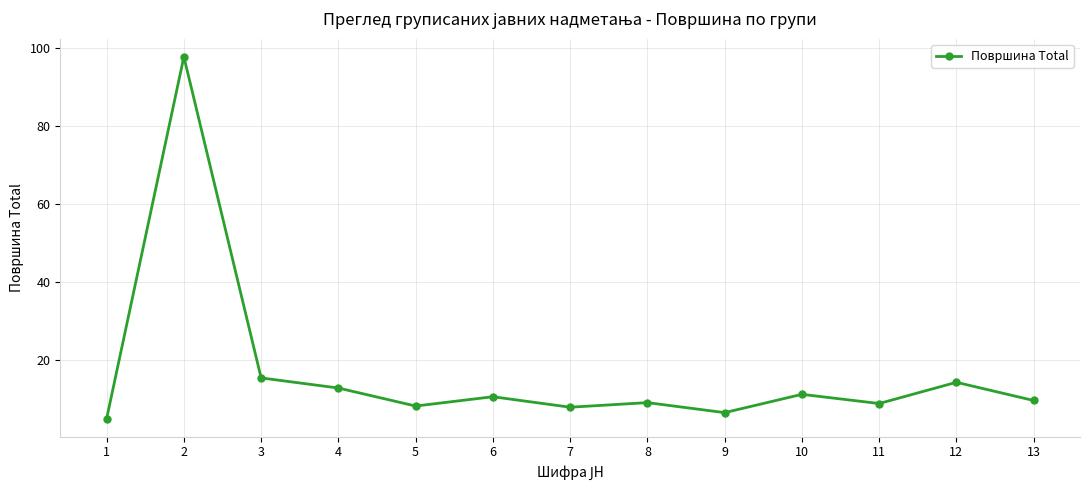

True or false: the data shows 8.1 at 3.

False